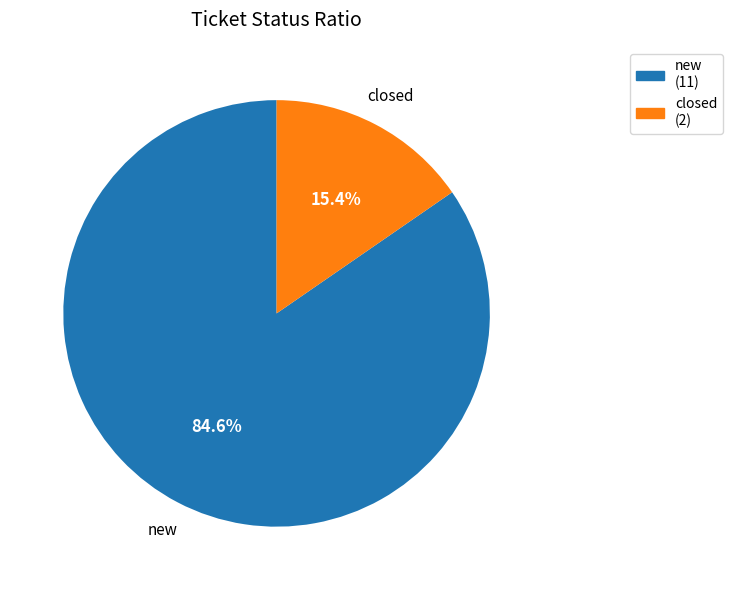

The new slice represents 99% of the pie. True or false?

False